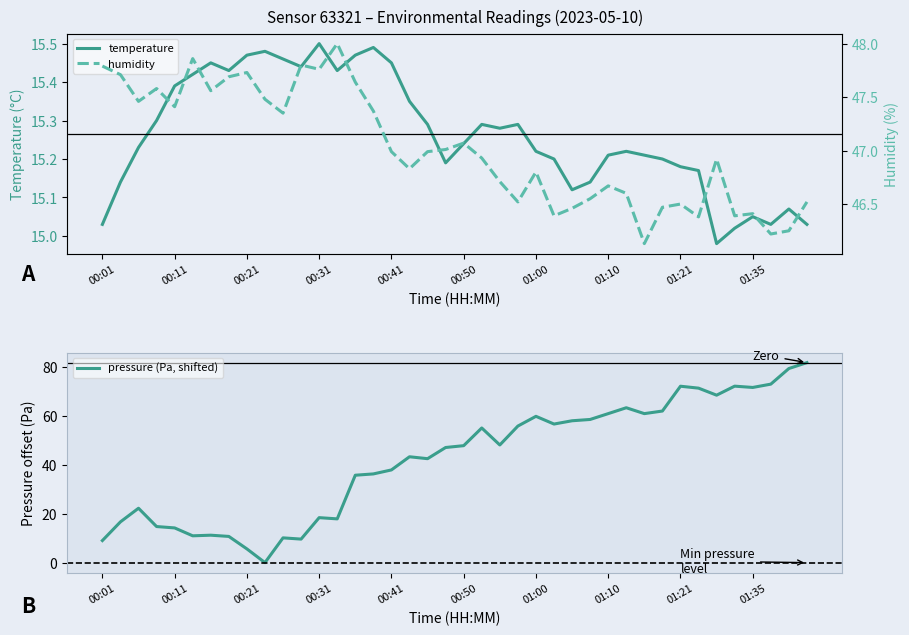

True or false: humidity and temperature cross at least once.

False